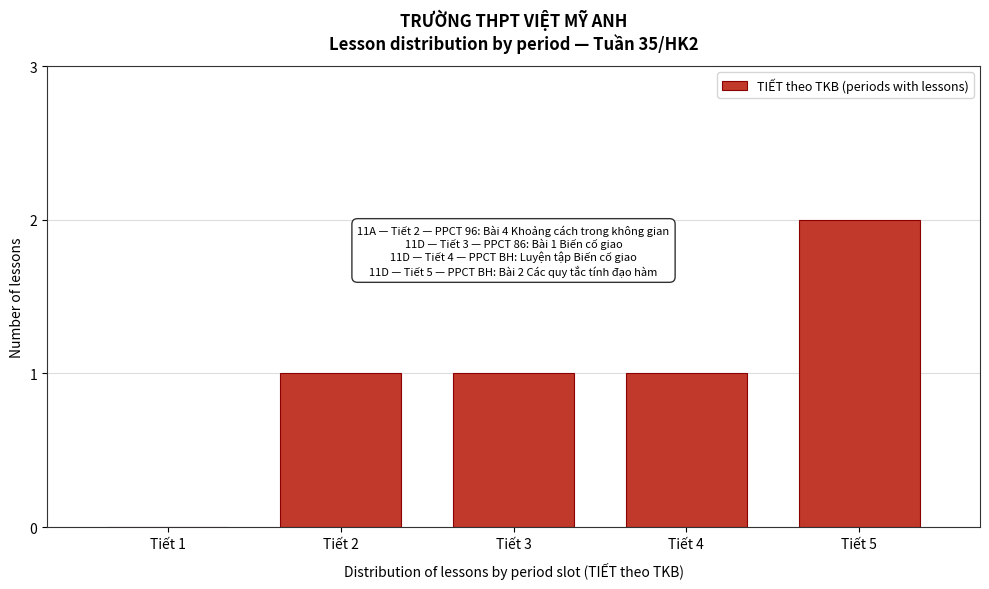

Reading right to left, extract all data points from this chart.

Tiết 5=2	Tiết 4=1	Tiết 3=1	Tiết 2=1	Tiết 1=0